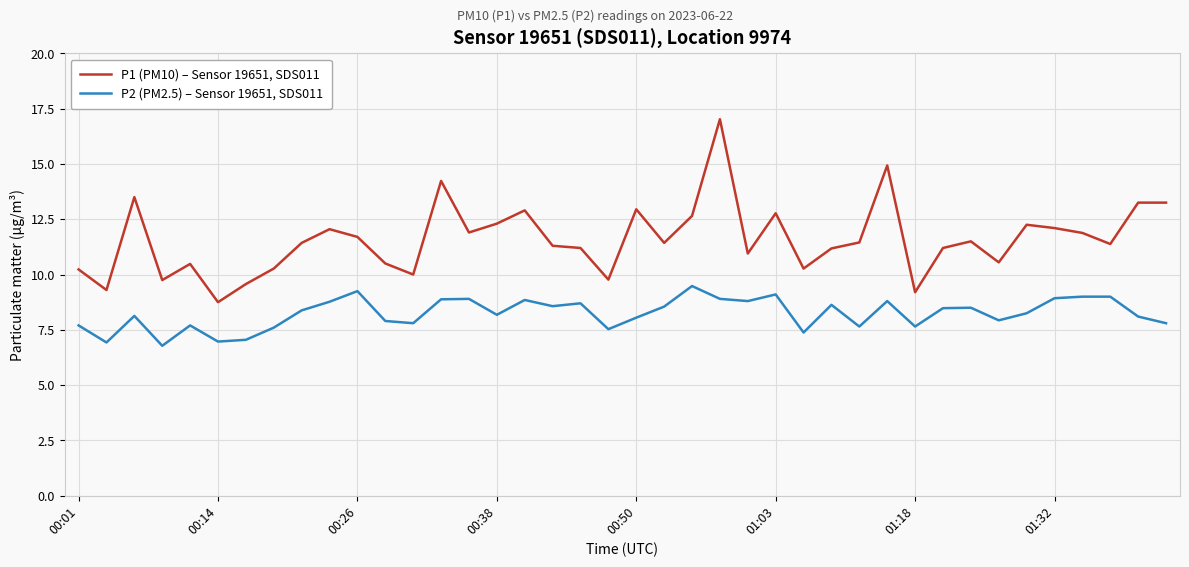

What is the difference between the maximum and minimum values in the P2 (PM2.5) – Sensor 19651, SDS011 series?

2.7